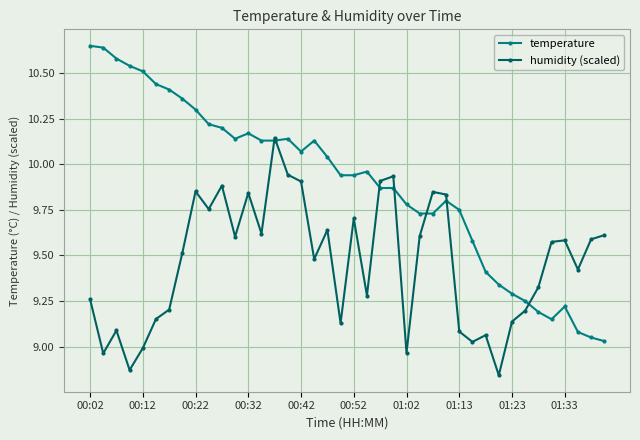

Which series has the largest total across all categories?

temperature